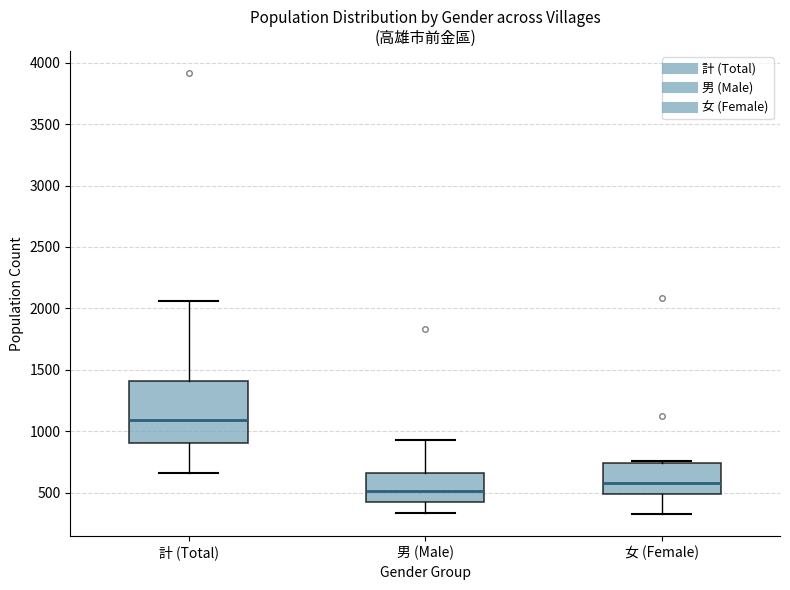

Reading left to right, read every box against the y-axis: the position of its median line, the range the box covers, and the ends of its whiskers. The values are not printed on the chart, so give them approximately, as read against the axis.

計 (Total): median 1100, box 900 to 1400, whiskers 650 to 2050
男 (Male): median 500, box 450 to 650, whiskers 350 to 950
女 (Female): median 600, box 500 to 750, whiskers 350 to 750